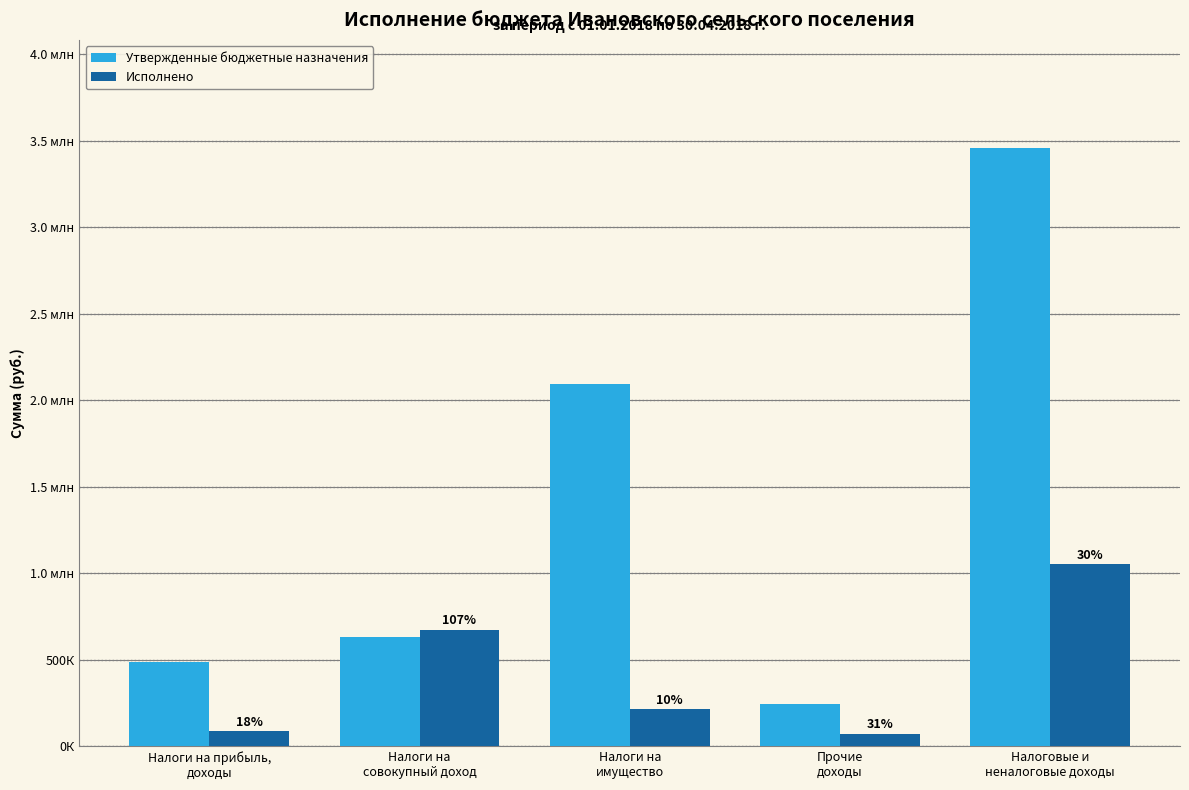

What is the sum of the Утвержденные бюджетные назначения values at Налоги на
совокупный доход and Налоговые и
неналоговые доходы?

4092000.0